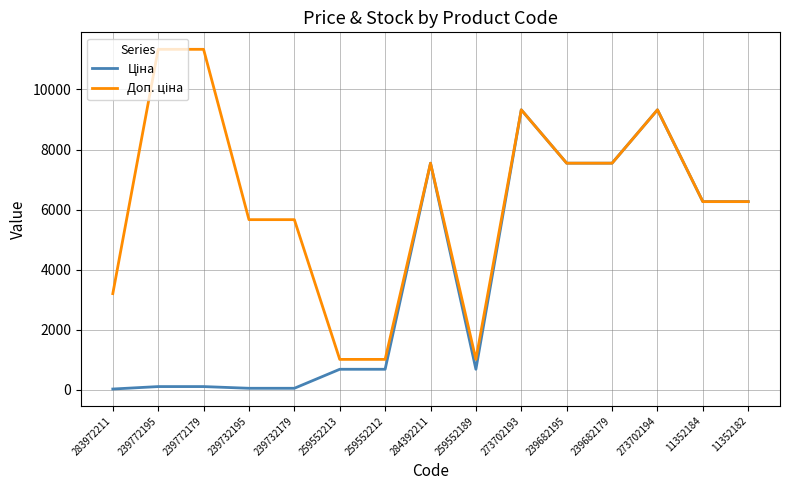

What is the total value across all series at 259552189?

1706.9